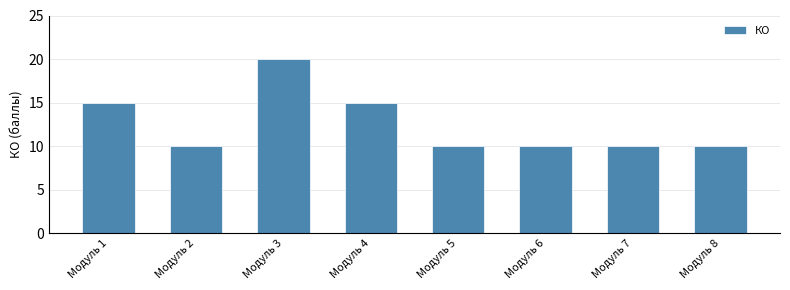

What is the value of the 5th bar from the left?

10